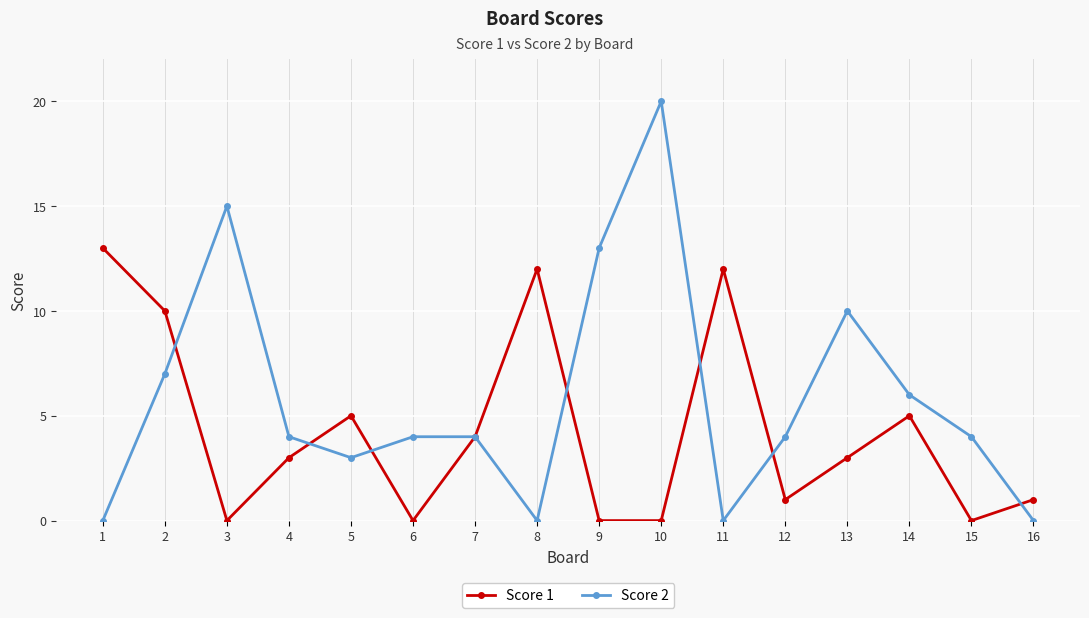

Reading left to right, extract all data points from this chart.

Score 1: 1=13	2=10	3=0	4=3	5=5	6=0	7=4	8=12	9=0	10=0	11=12	12=1	13=3	14=5	15=0	16=1
Score 2: 1=0	2=7	3=15	4=4	5=3	6=4	7=4	8=0	9=13	10=20	11=0	12=4	13=10	14=6	15=4	16=0